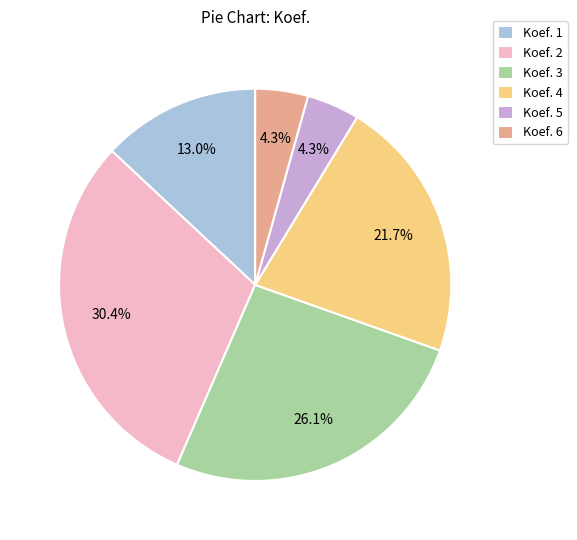

Count the number of slices in the pie.

6